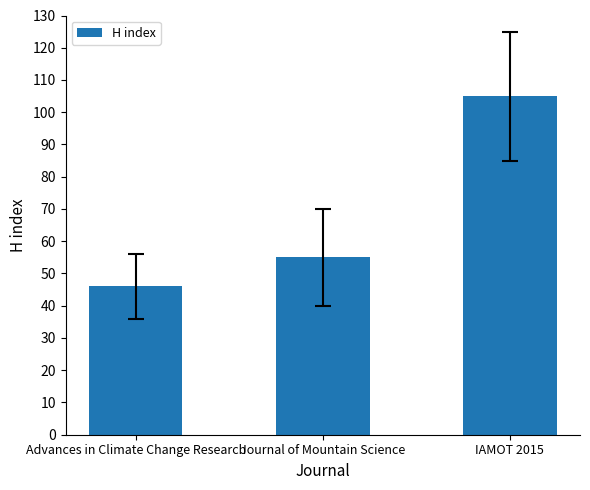

How many data points does each series have?

3